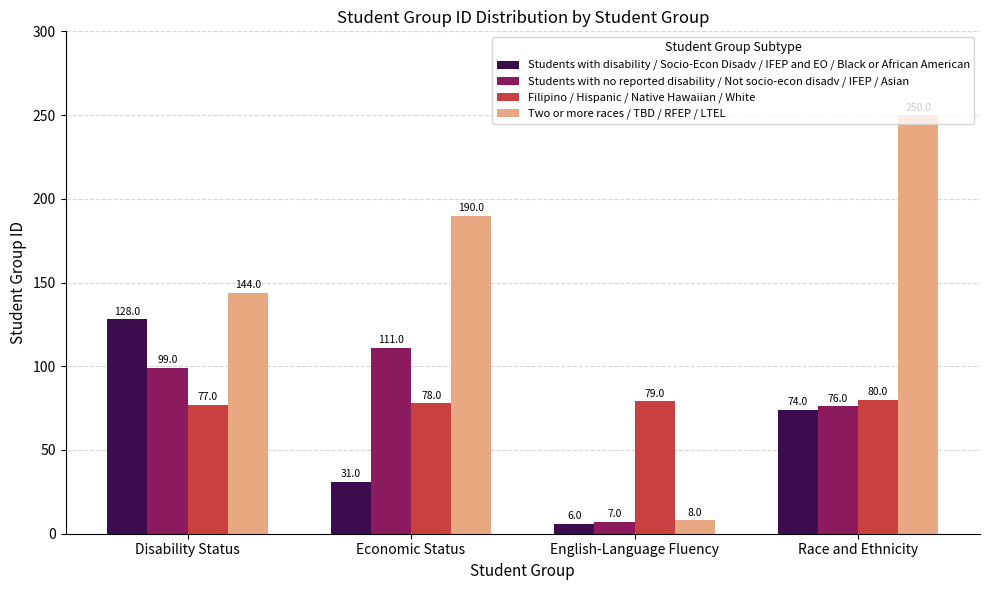

Reading left to right, extract all data points from this chart.

Students with disability / Socio-Econ Disadv / IFEP and EO / Black or African American: 128	31	6	74
Students with no reported disability / Not socio-econ disadv / IFEP / Asian: 99	111	7	76
Filipino / Hispanic / Native Hawaiian / White: 77	78	79	80
Two or more races / TBD / RFEP / LTEL: 144	190	8	250